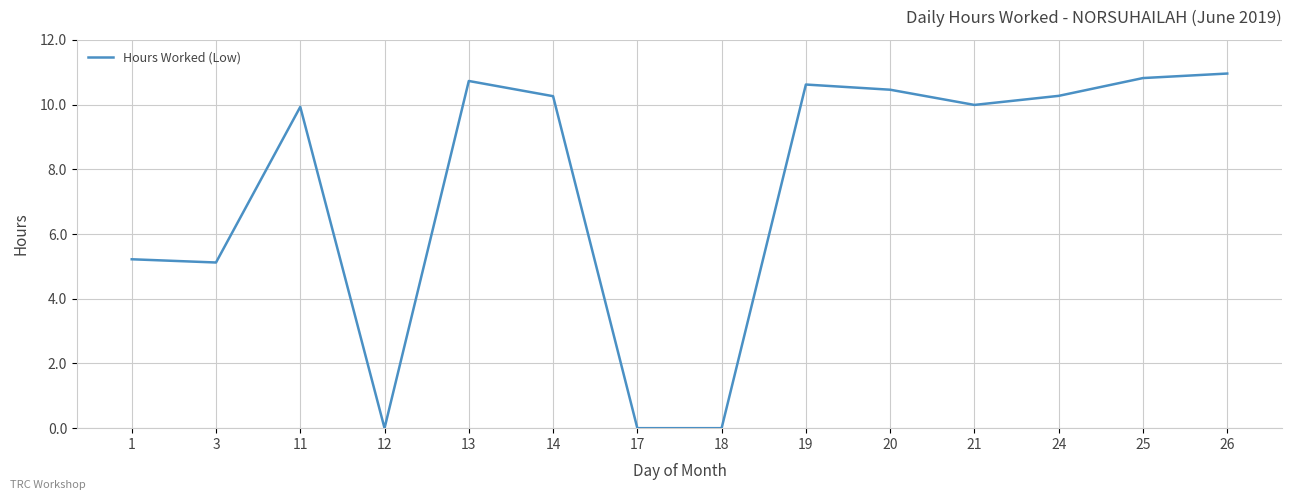

Does the chart have visible grid lines?

Yes